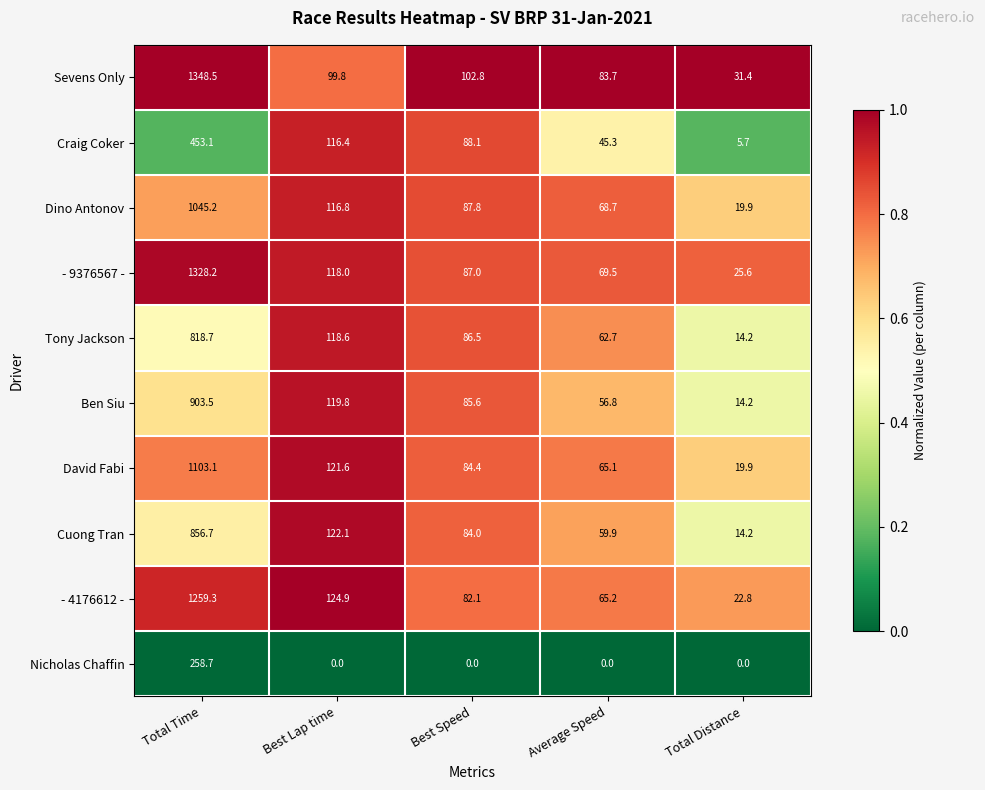

At Best Speed, list the series in order from smallest to largest.

Nicholas Chaffin, - 4176612 -, Cuong Tran, David Fabi, Ben Siu, Tony Jackson, - 9376567 -, Dino Antonov, Craig Coker, Sevens Only